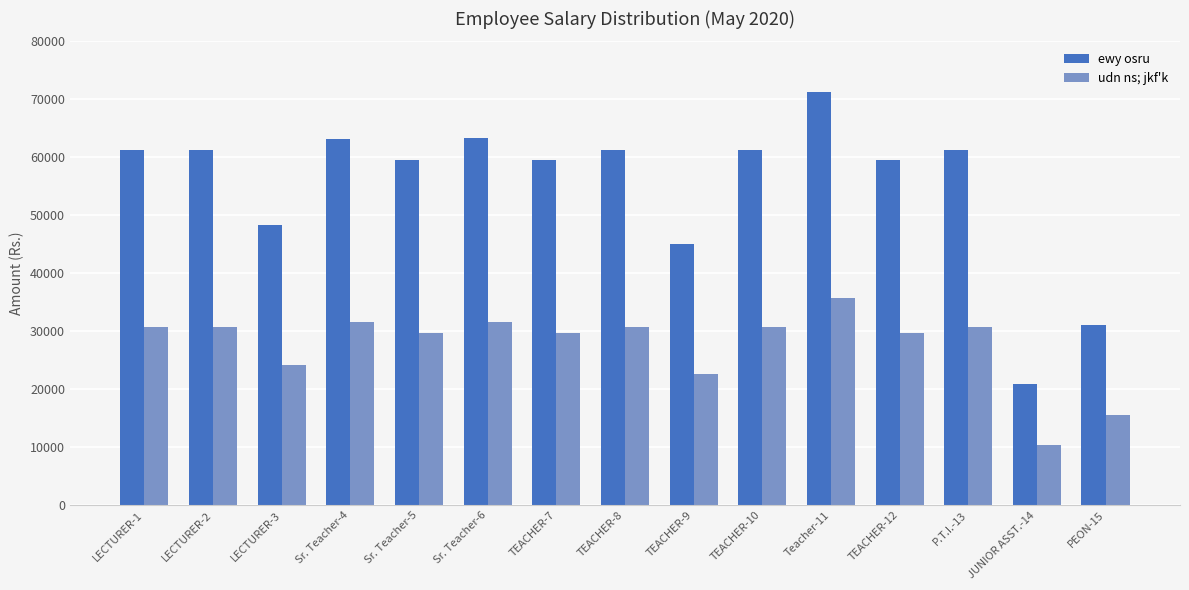

Rank the series by their maximum value, from lowest to highest.

udn ns; jkf'k, ewy osru